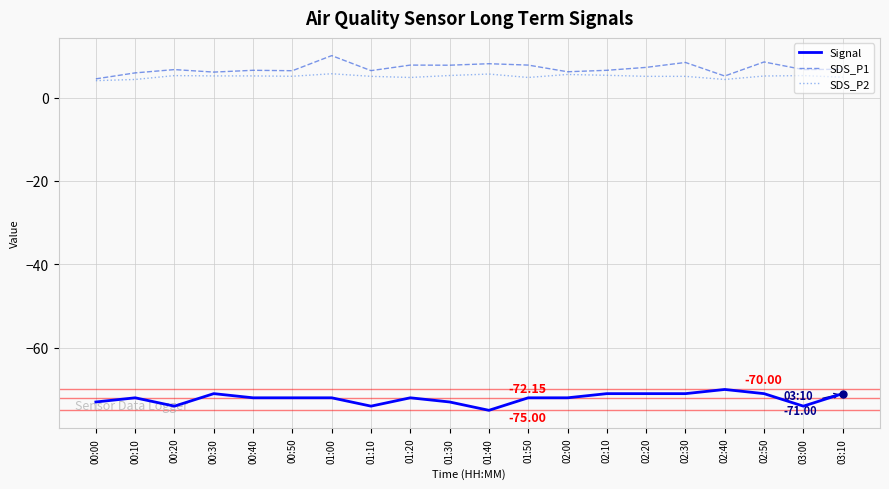

Is the value of Signal at 01:50 greater than the value of SDS_P1 at 00:20?

No